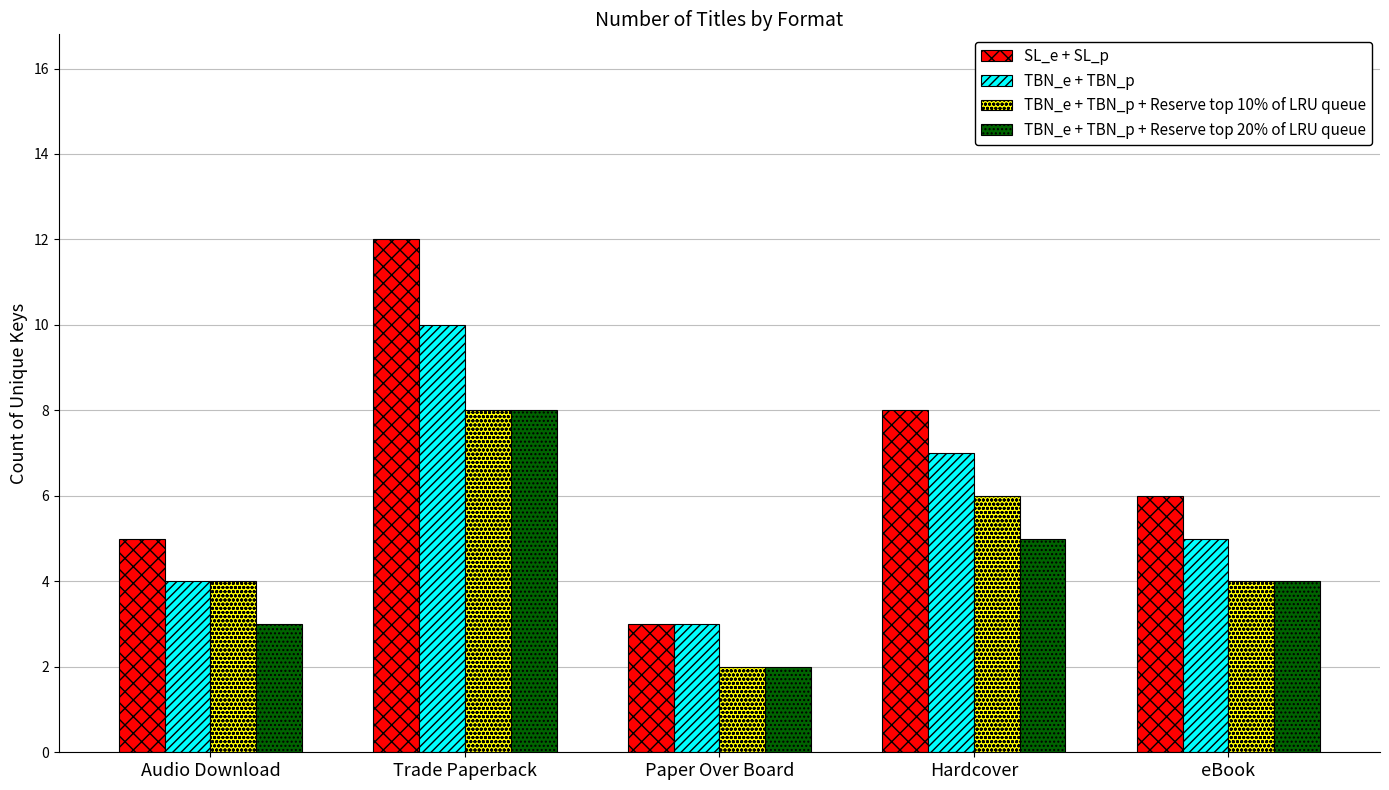

Count the number of categories in the chart.

5